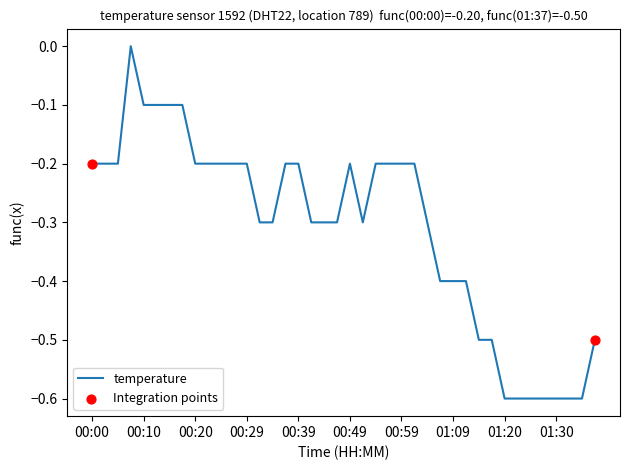

What is the minimum value shown in the chart?

-0.6